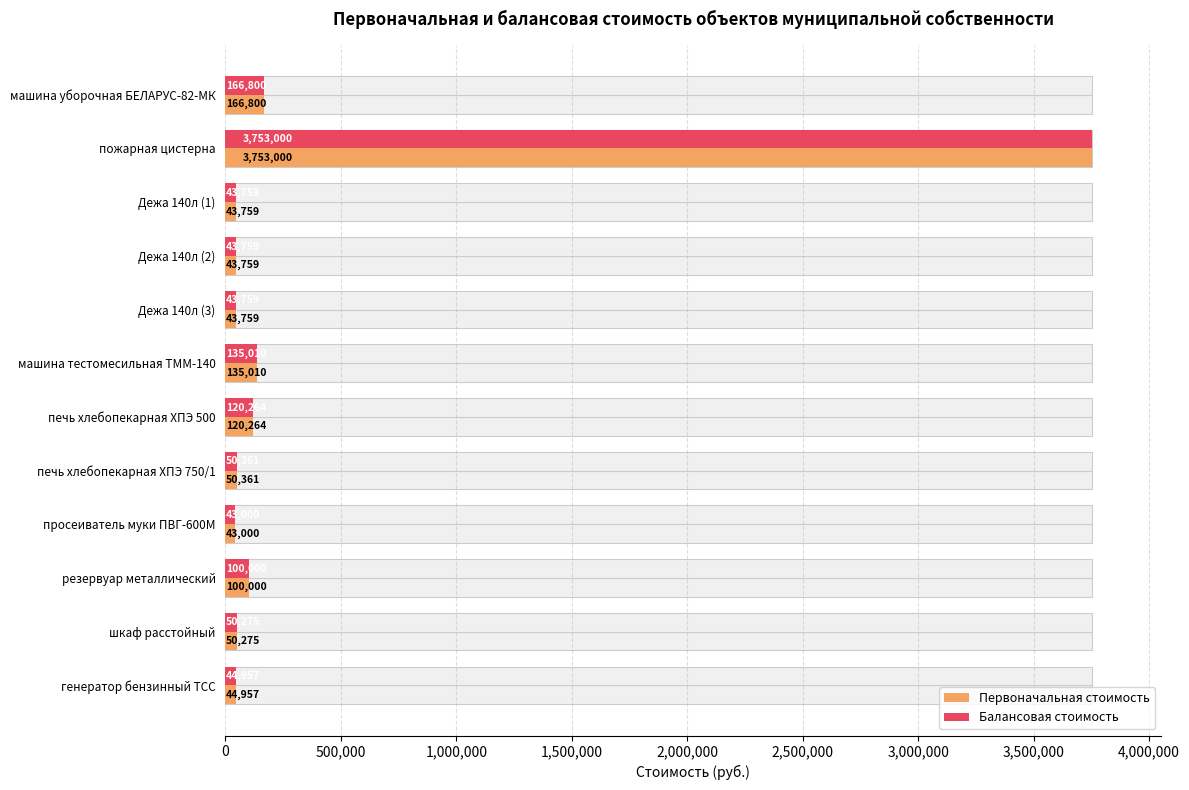

How many distinct data groups are displayed?

2